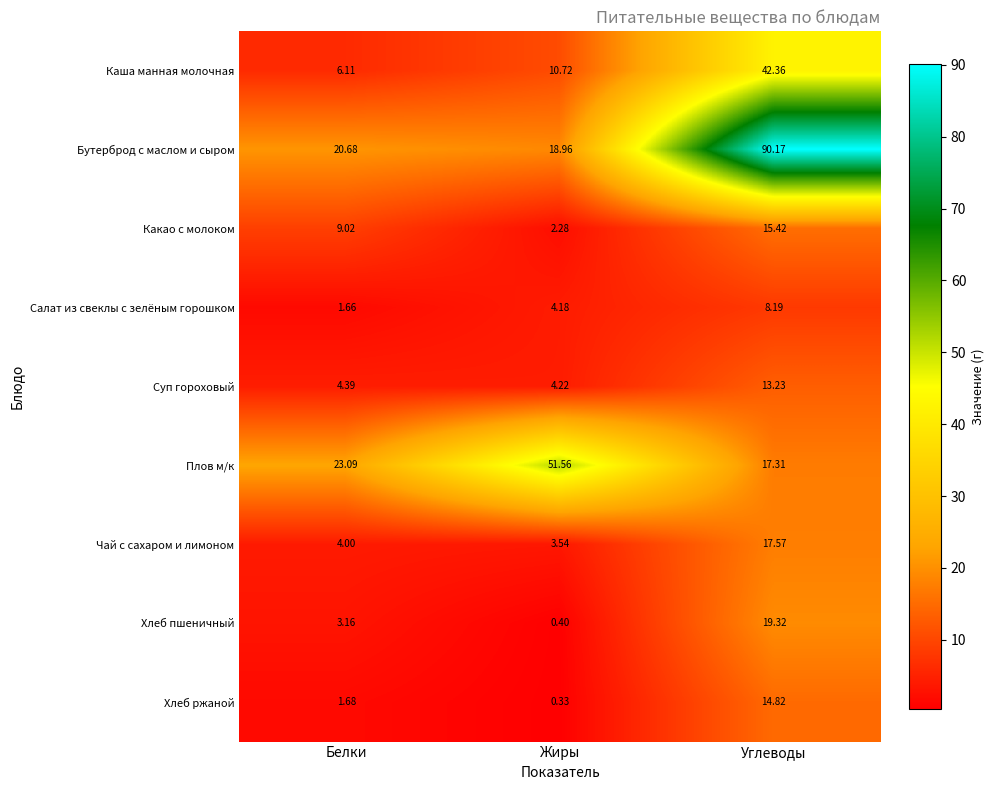

At which category is the sum across all series the highest?

Углеводы